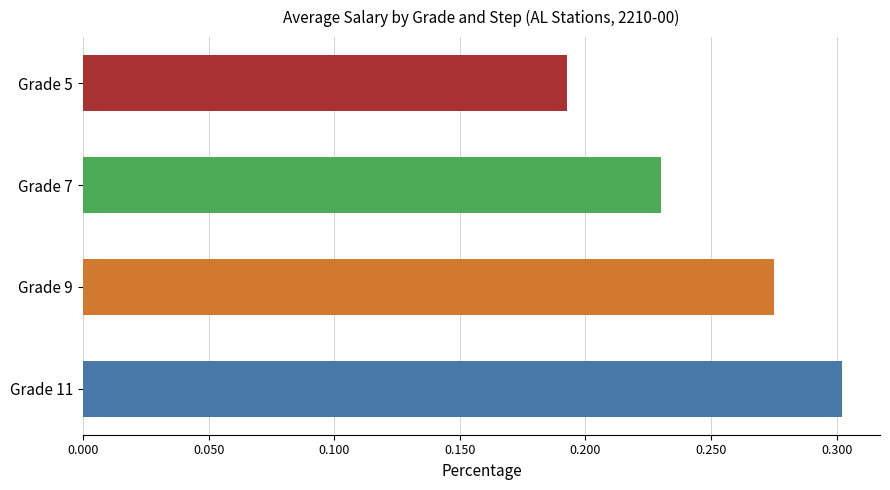

What is the smallest value displayed?

0.2